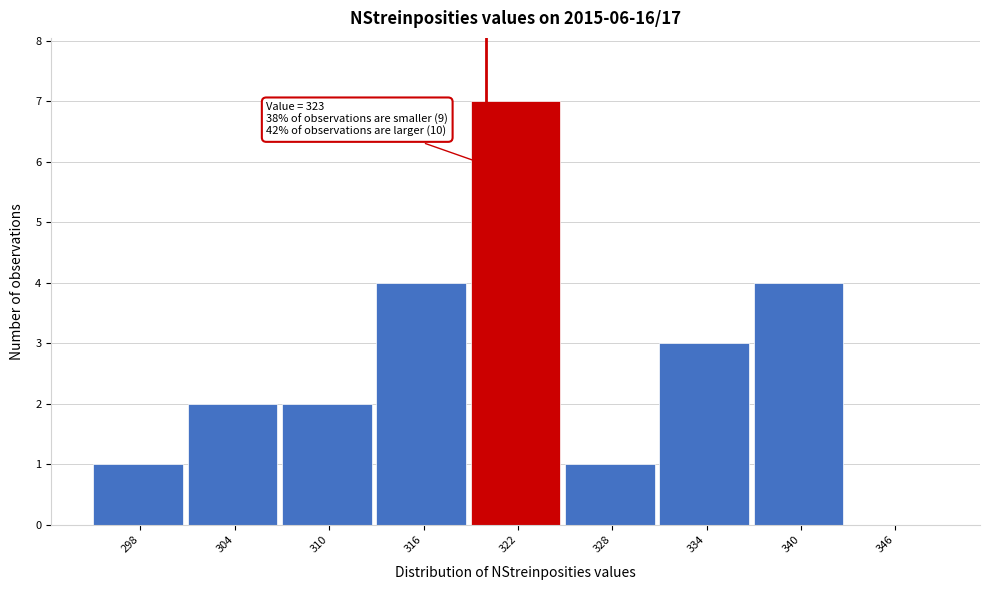

Reading left to right, list all the values displayed in this chart.

298=1	304=2	310=2	316=4	322=7	328=1	334=3	340=4	346=0